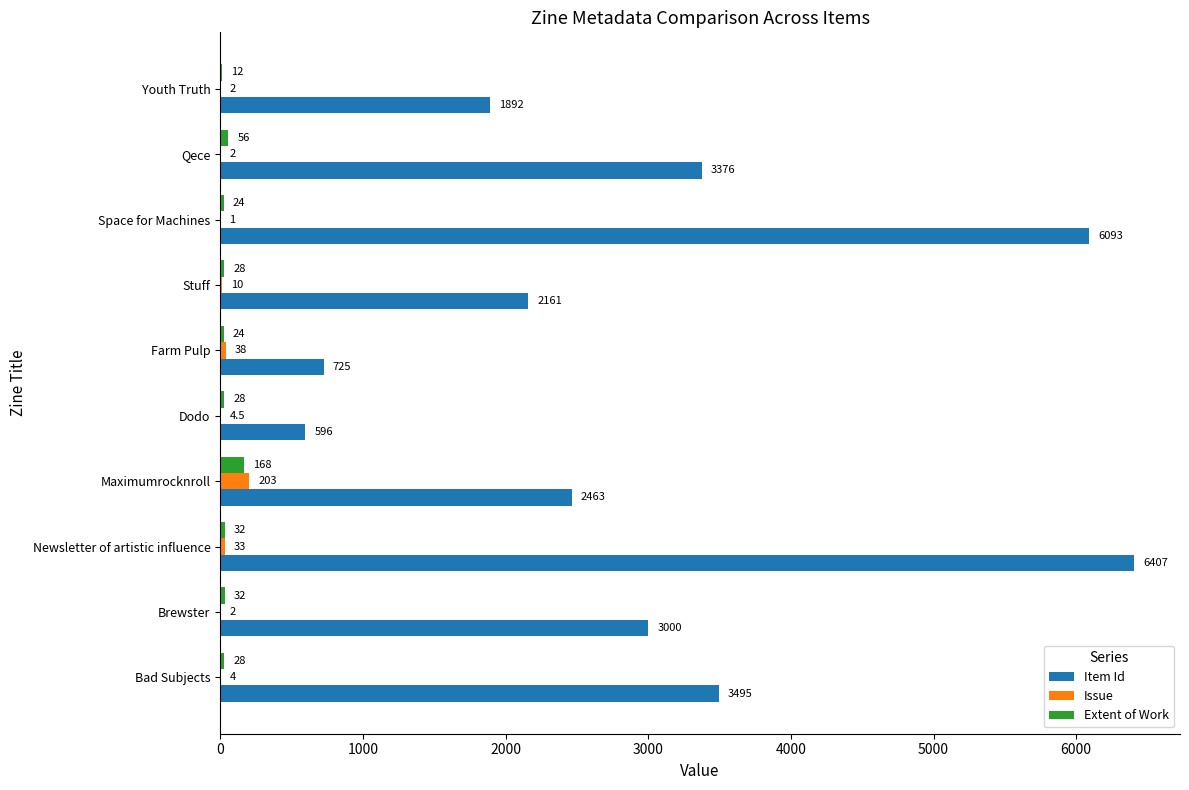

What is the greatest value displayed?

6407.0